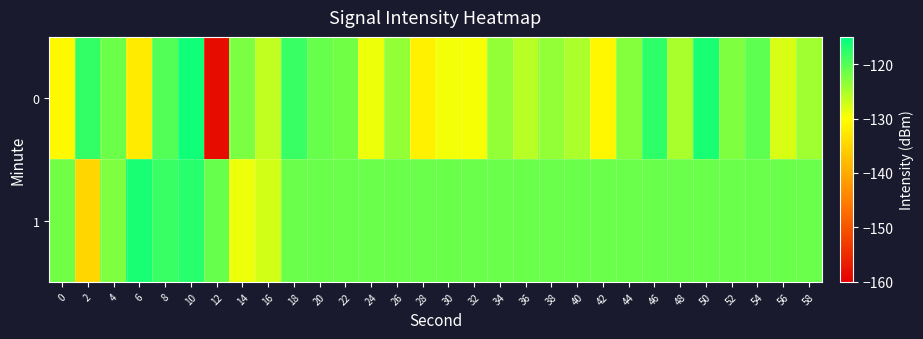

Which series changed the most between 14 and 48?

1